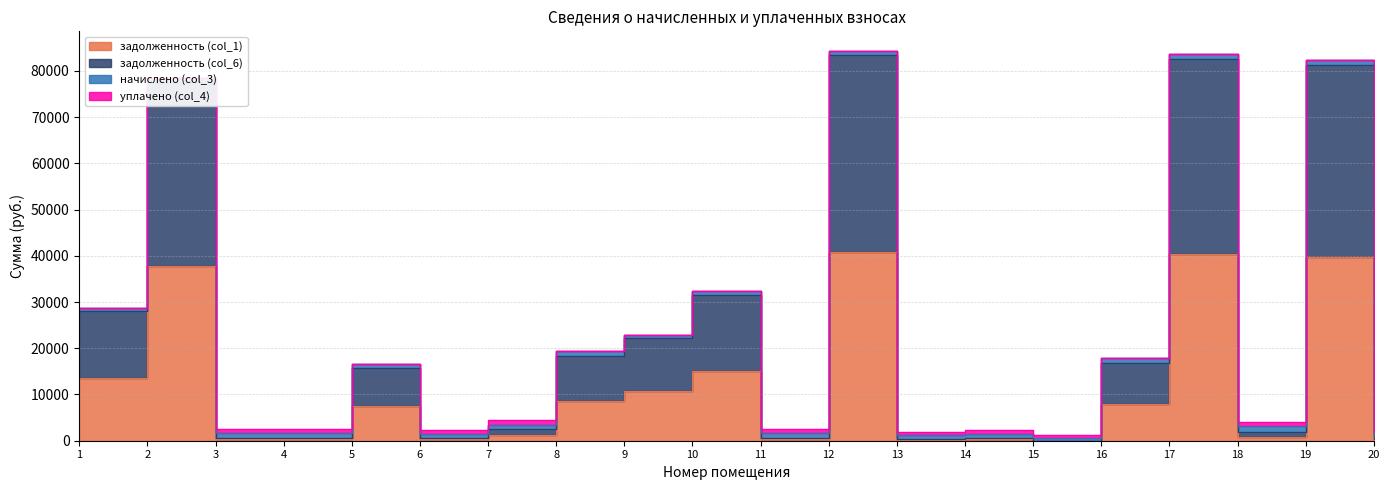

The value of задолженность (col_1) at 2 is 37855.3. True or false?

True